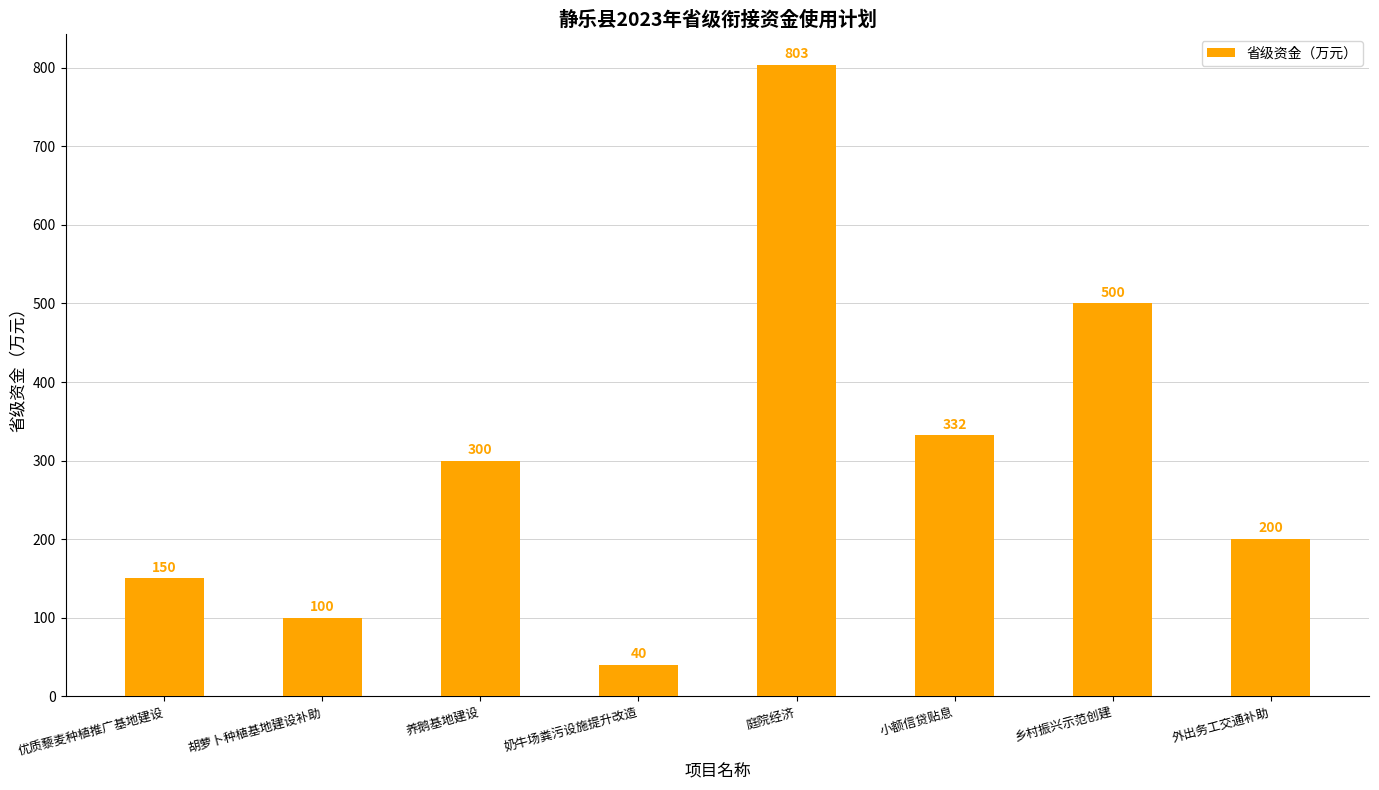

How many categories are shown in the chart?

8